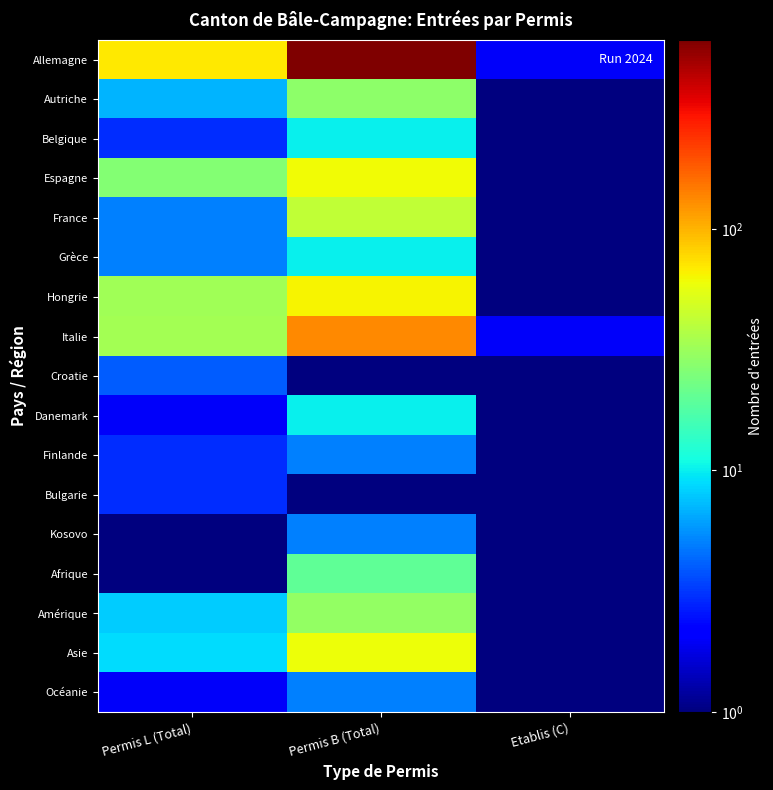

What is the total value across all series at Permis L (Total)?

215